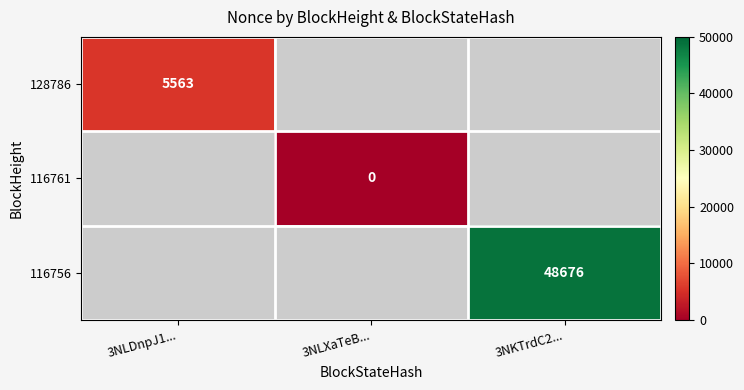

Which label corresponds to the largest value in the chart?

3NKTrdC2...